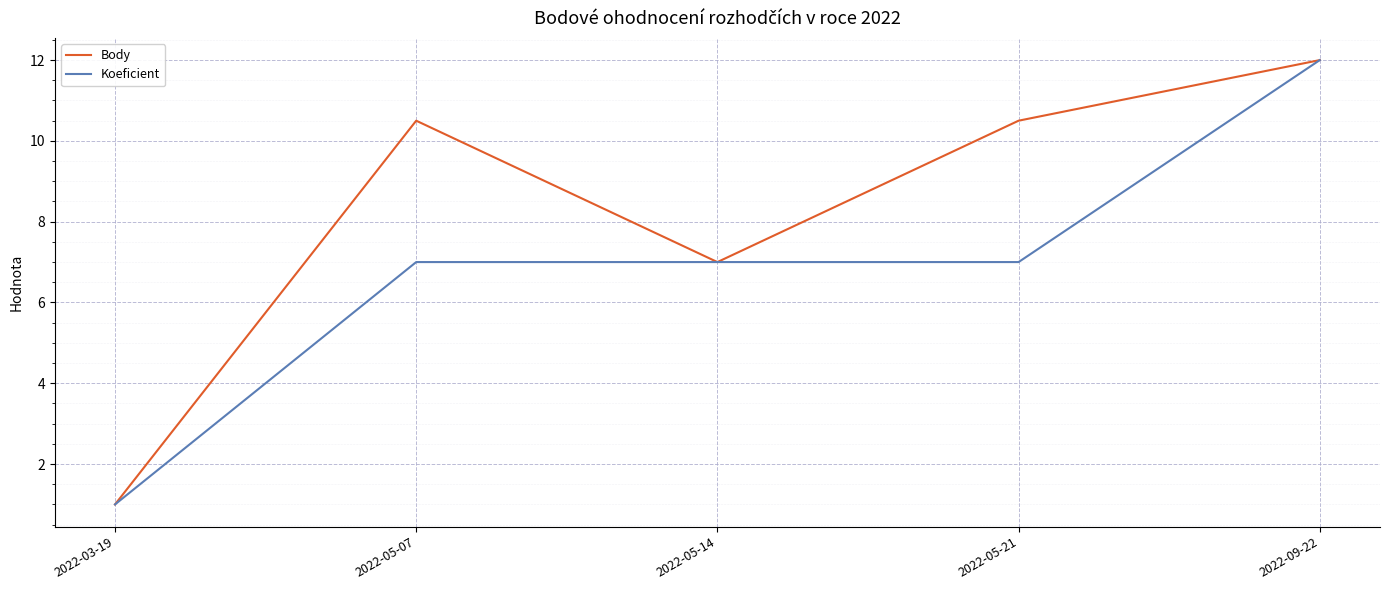

What is the sum of all Body values?

41.0